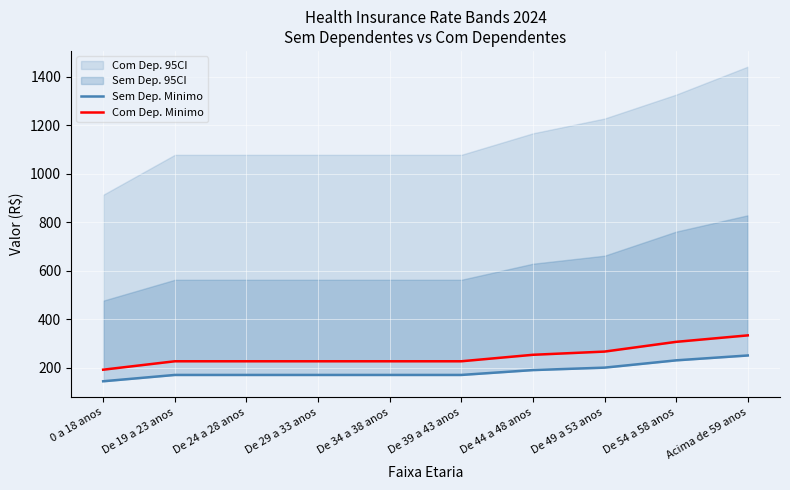

What is the spread (max minus min) of values at 0 a 18 anos?

47.8